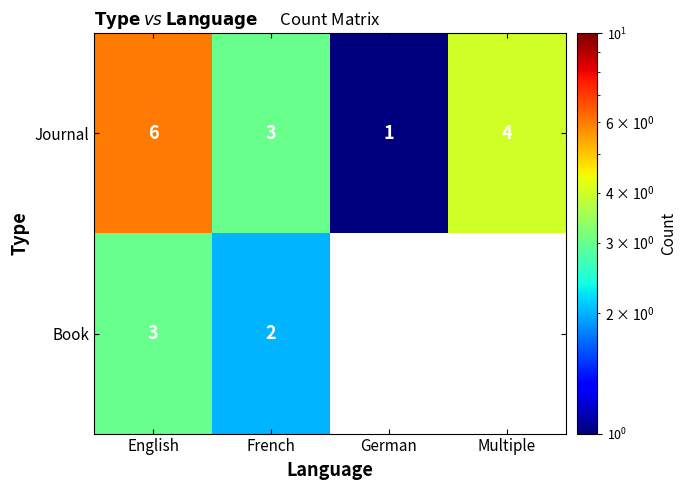

At which label does Journal reach its peak?

English